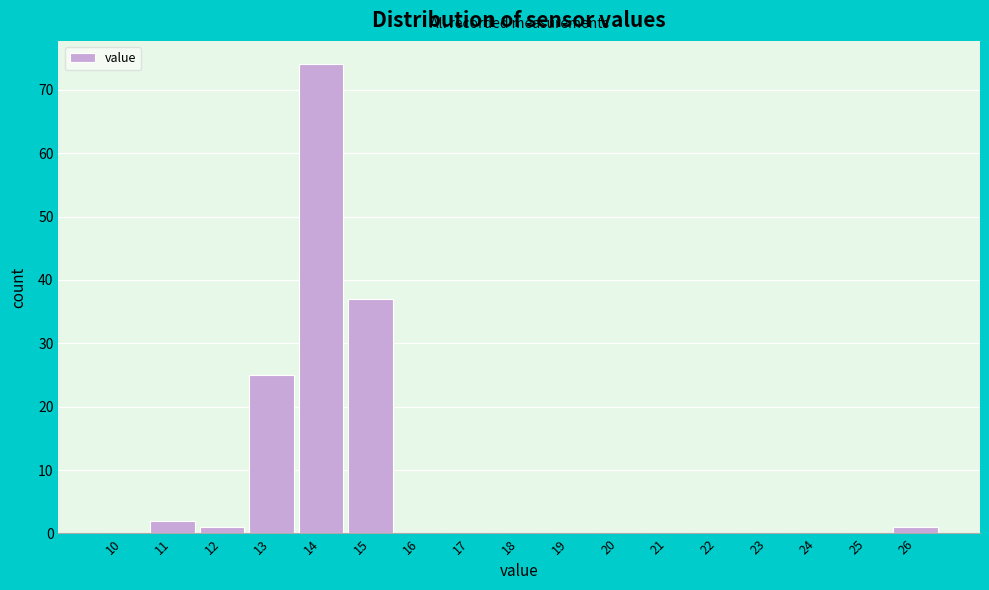

Reading right to left, list all the values displayed in this chart.

26=1	25=0	24=0	23=0	22=0	21=0	20=0	19=0	18=0	17=0	16=0	15=37	14=74	13=25	12=1	11=2	10=0